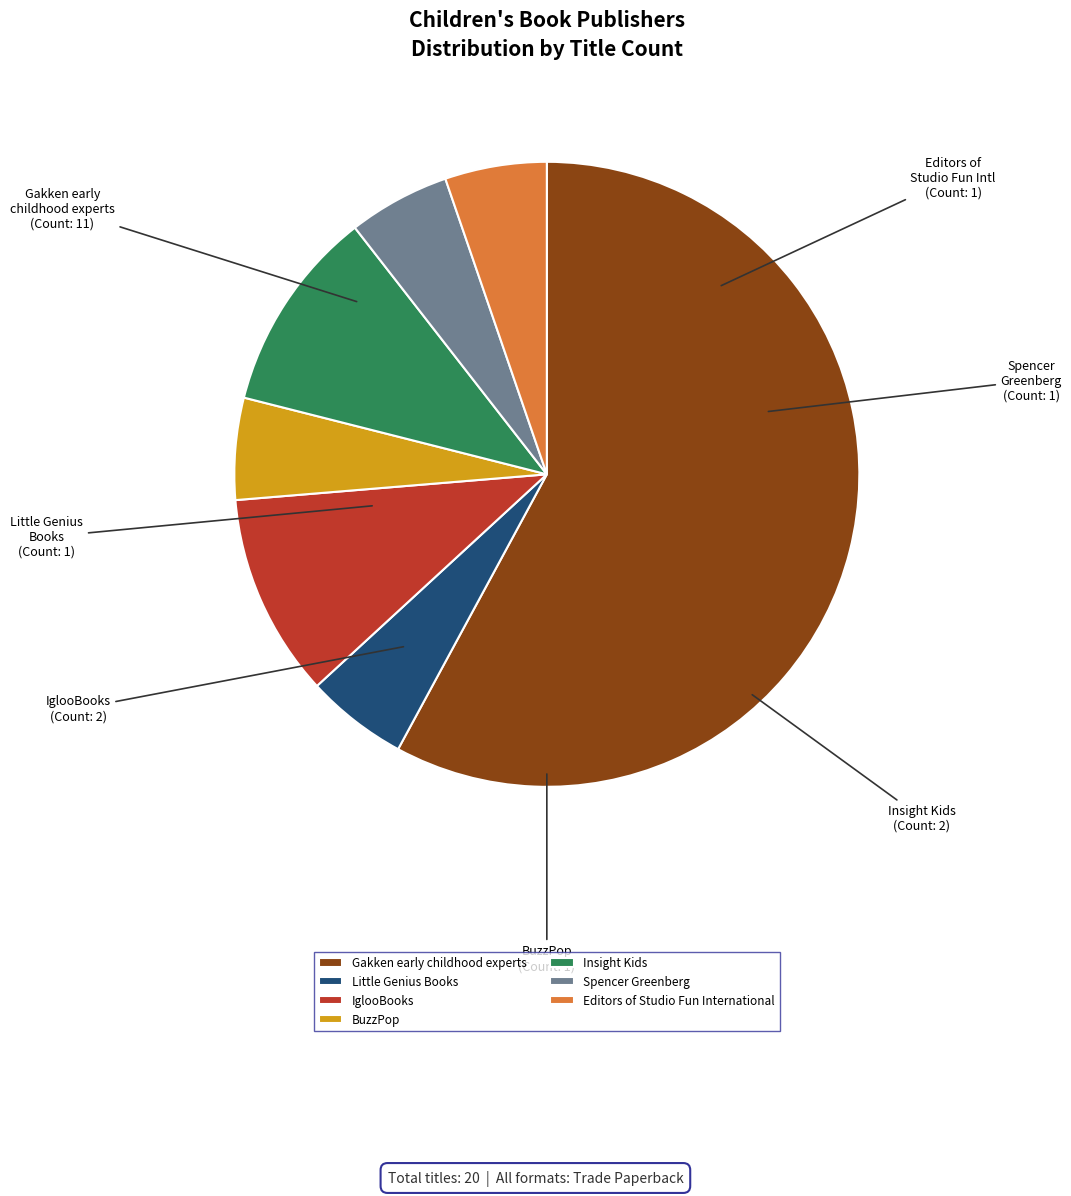

What is the ratio of the value at IglooBooks to the value at Little Genius Books?

2.0